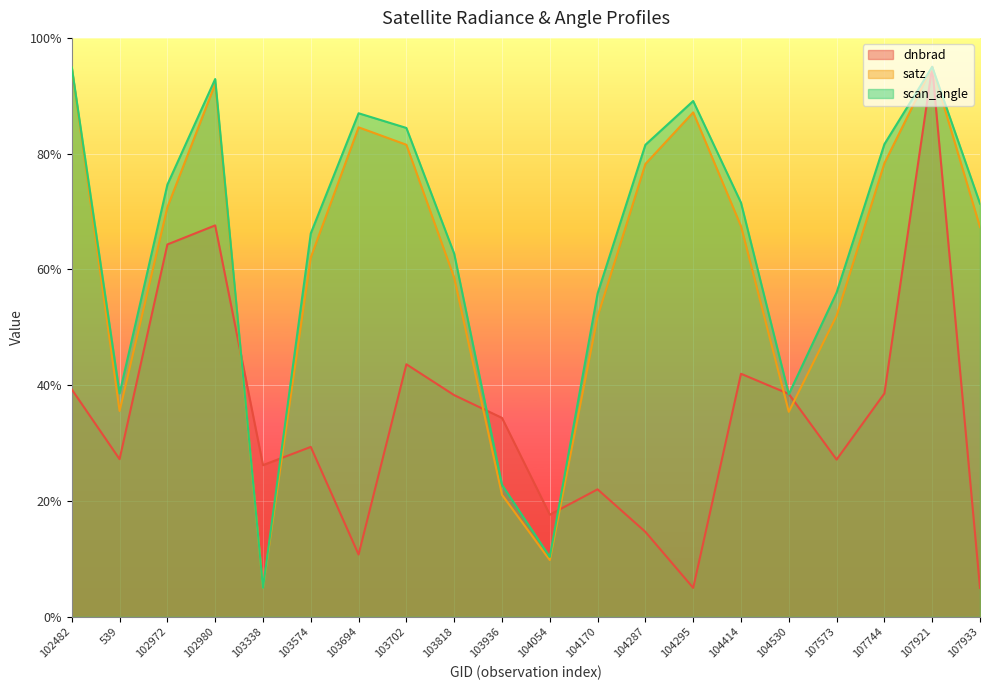

Between 102482 and 539, which series saw the biggest shift?

satz